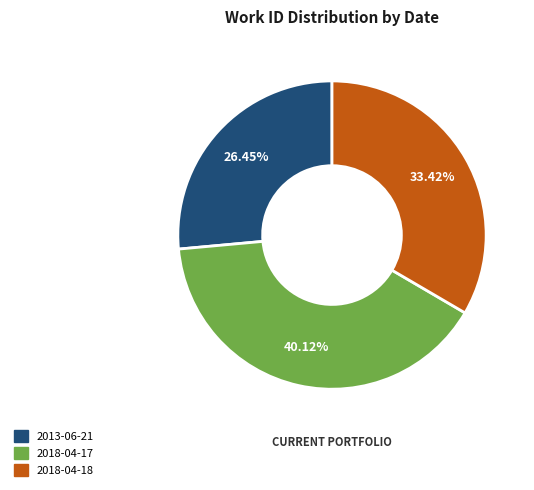

The 2013-06-21 slice represents 33% of the pie. True or false?

False